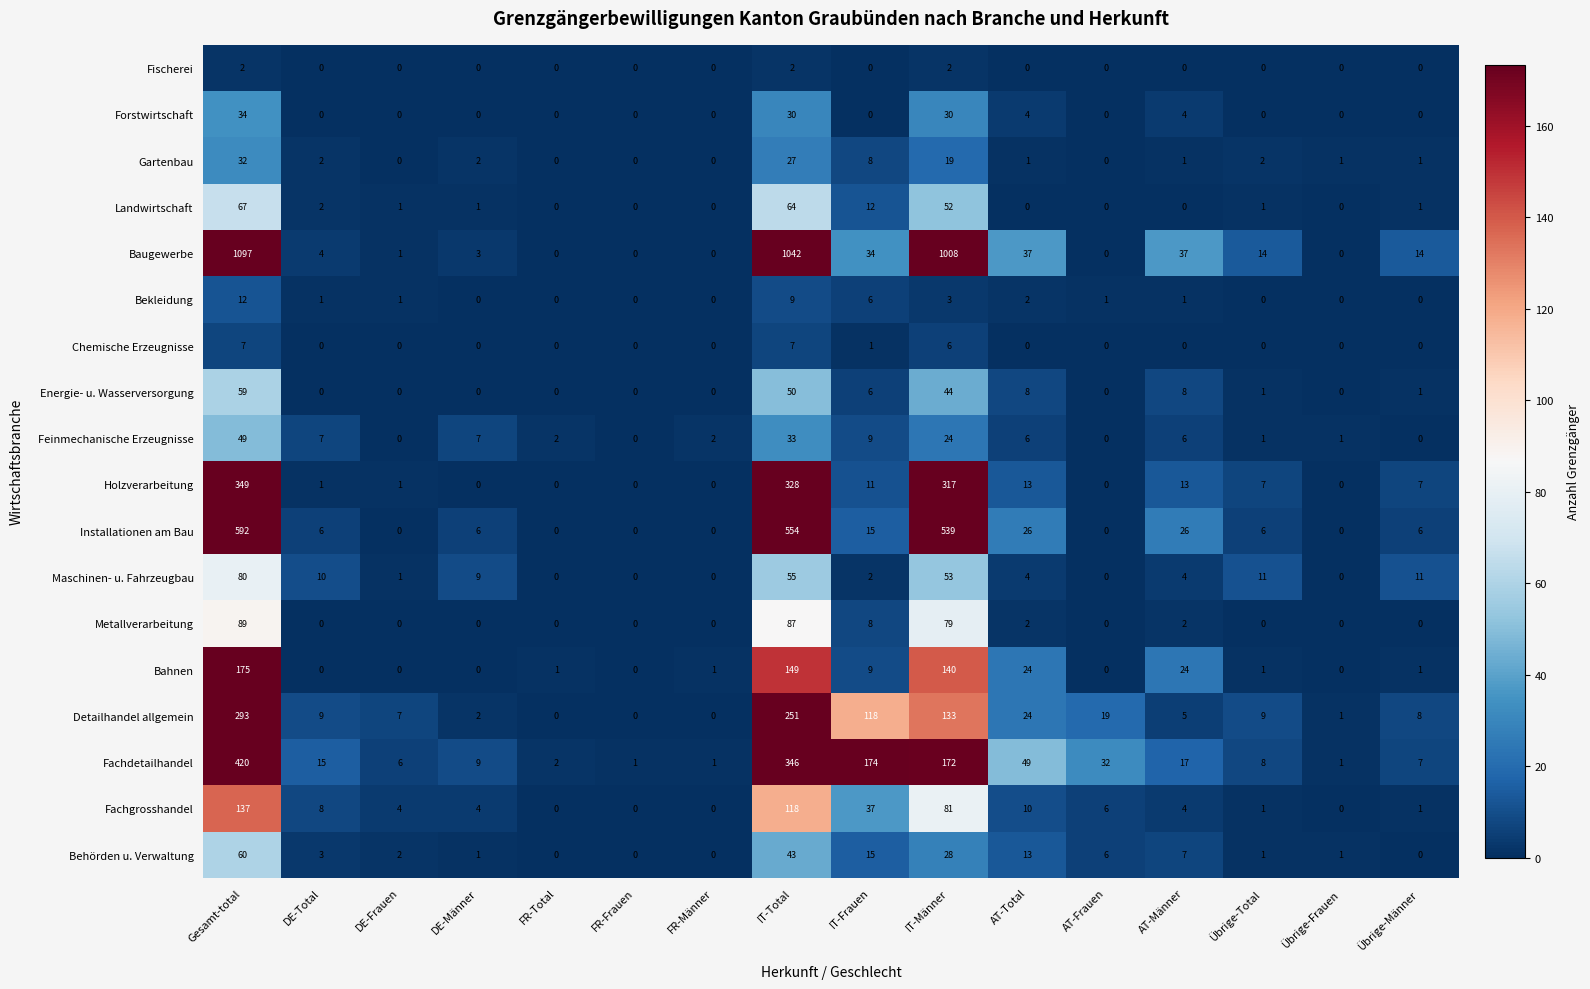

What is the sum of all Bekleidung values?

36